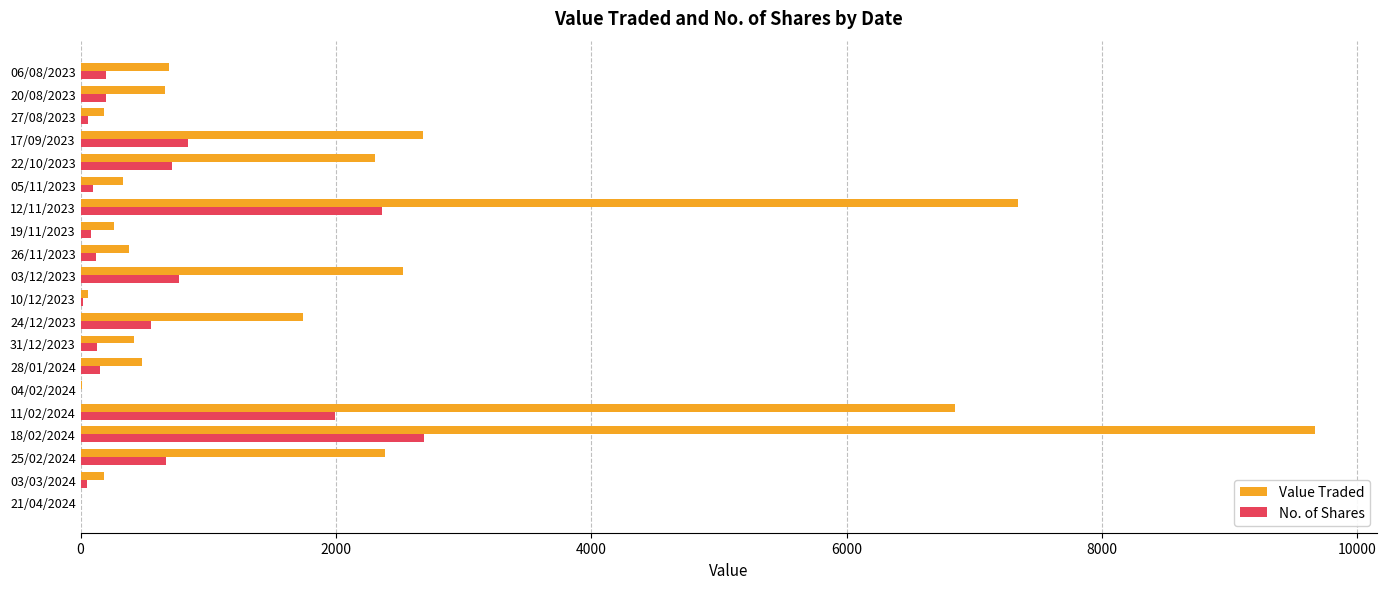

What is the maximum value for No. of Shares?

2690